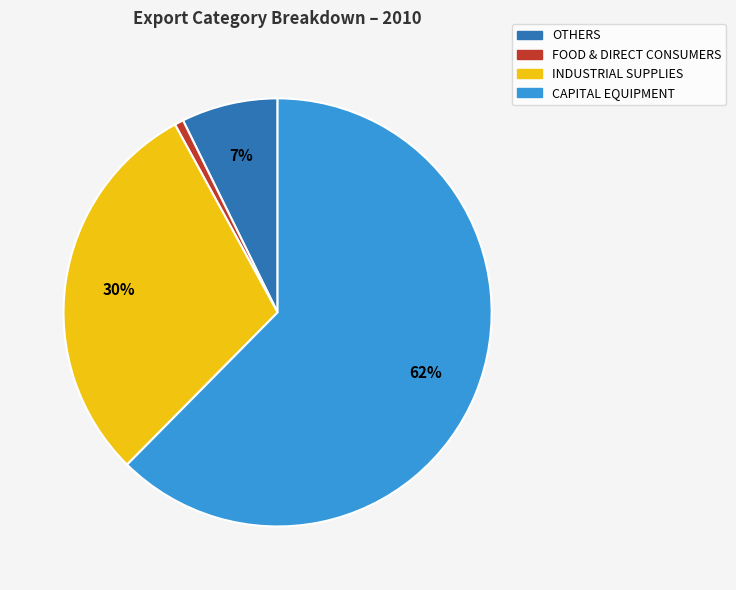

Is there any slice that represents more than half of the pie?

Yes